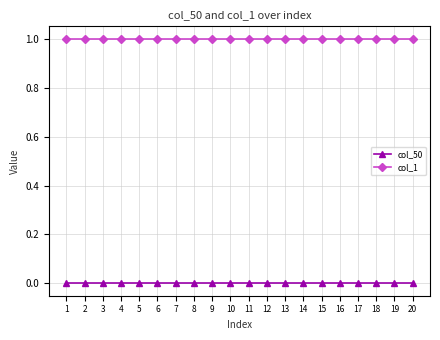

Reading right to left, list all the values displayed in this chart.

col_50: 0	0	0	0	0	0	0	0	0	0	0	0	0	0	0	0	0	0	0	0
col_1: 1	1	1	1	1	1	1	1	1	1	1	1	1	1	1	1	1	1	1	1